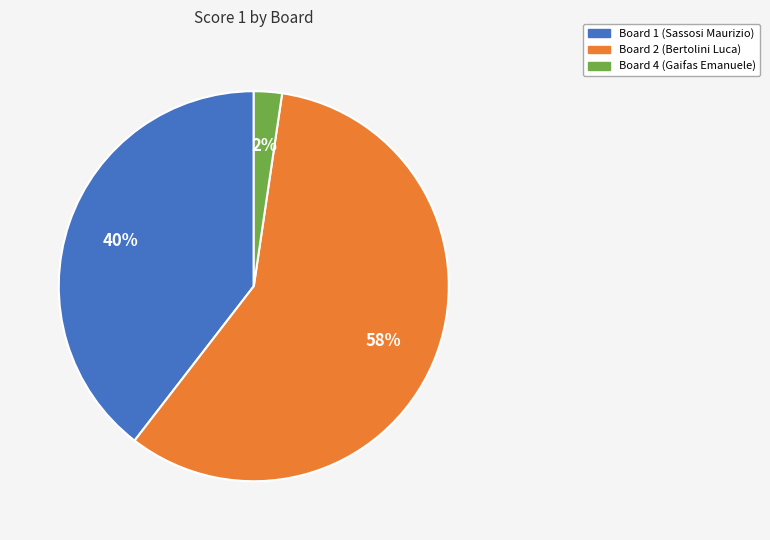

To the nearest percent, what is the average slice percentage?

33%